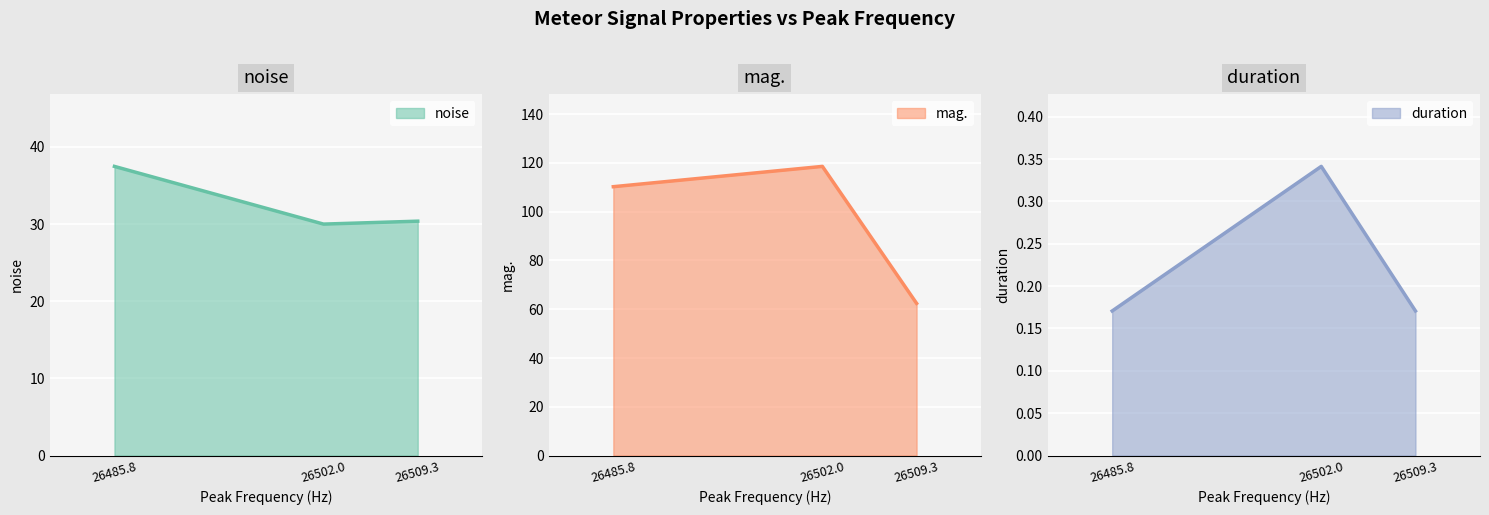

Which series has the widest spread of values?

mag.